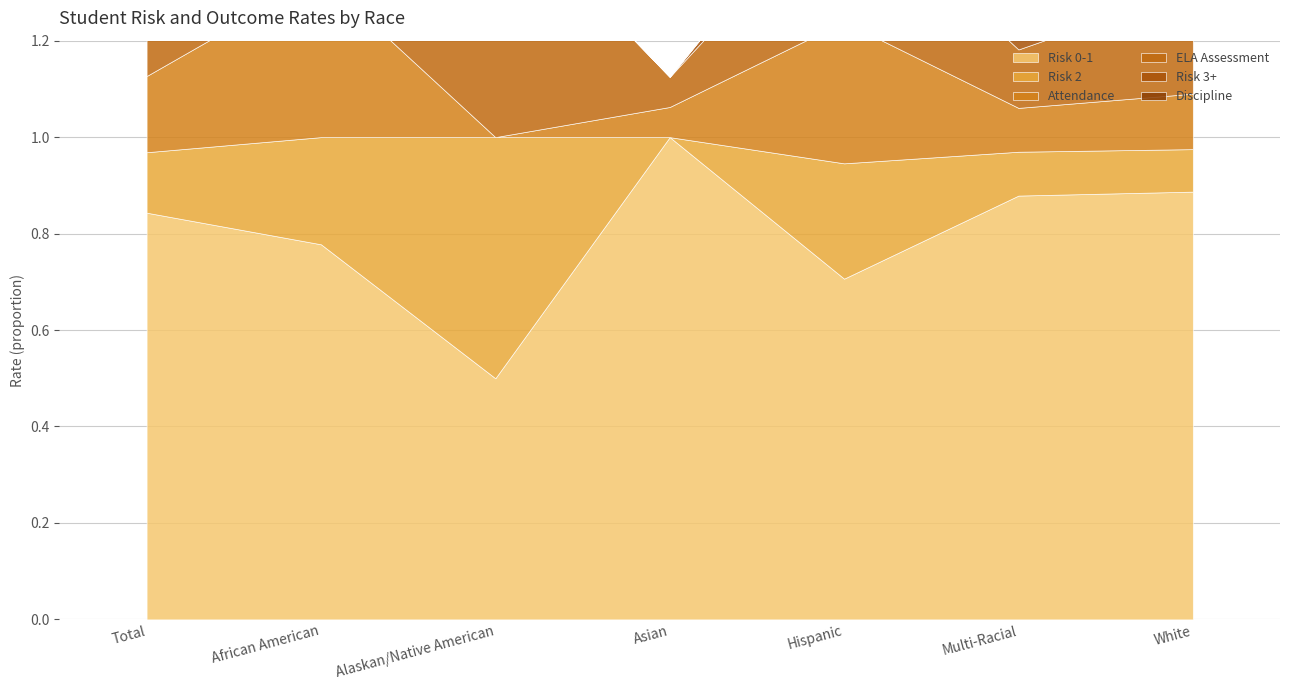

The Risk 0-1 series shows 0.8 at Total. True or false?

True